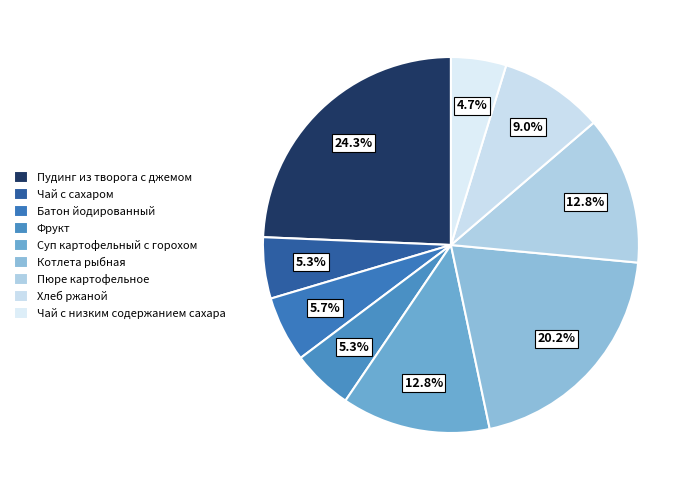

Is the sum of Пудинг из творога с джемом and Пюре картофельное greater than half?

No